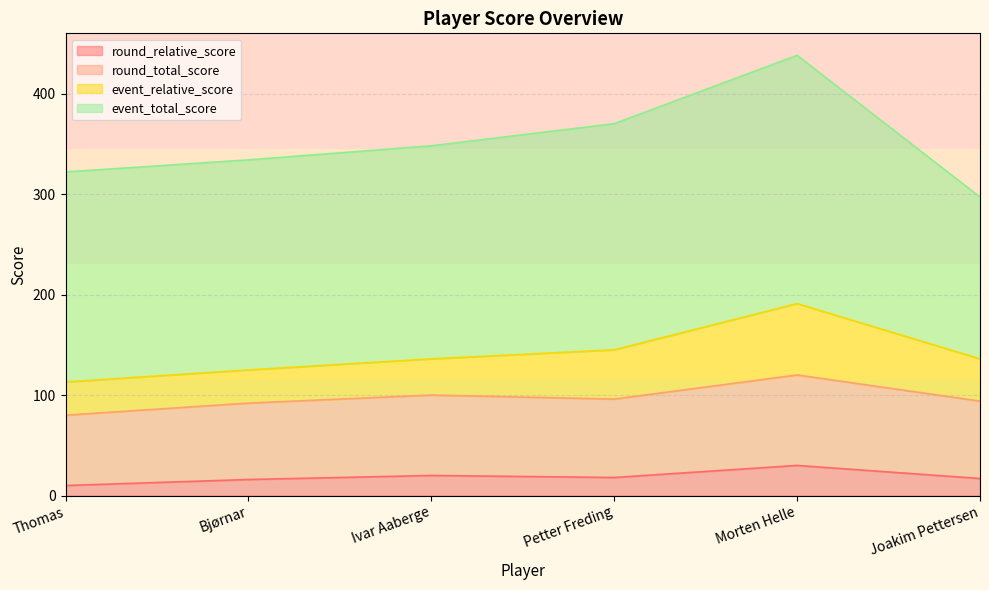

True or false: round_relative_score and round_total_score intersect in this chart.

False